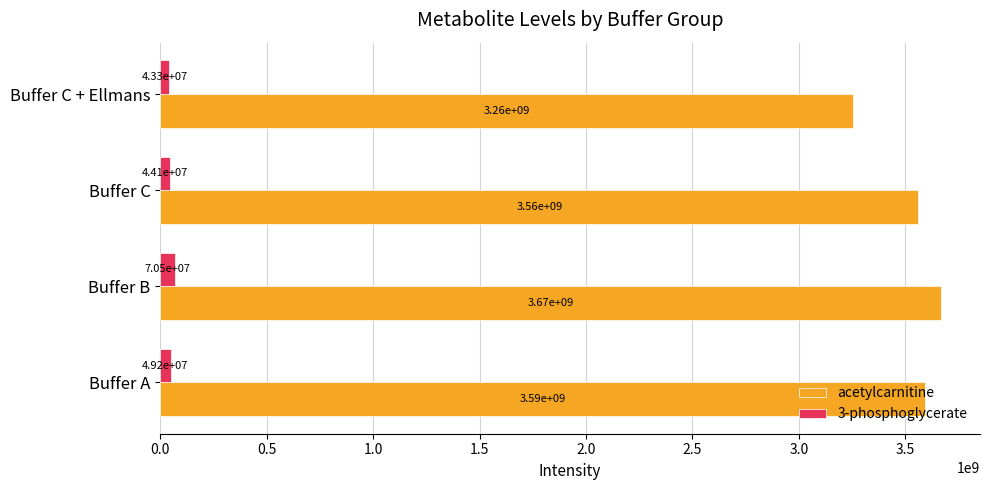

Where is 3-phosphoglycerate nearest to the value 56860665?

Buffer A